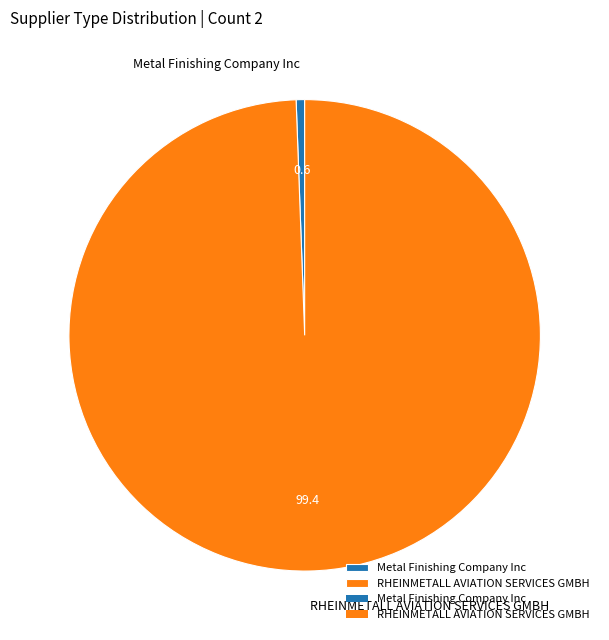

Which has a higher value, RHEINMETALL AVIATION SERVICES GMBH or Metal Finishing Company Inc?

RHEINMETALL AVIATION SERVICES GMBH